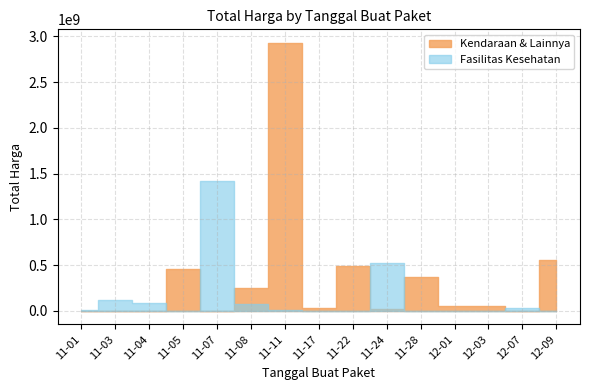

What position from the left is 2021-11-01?

1